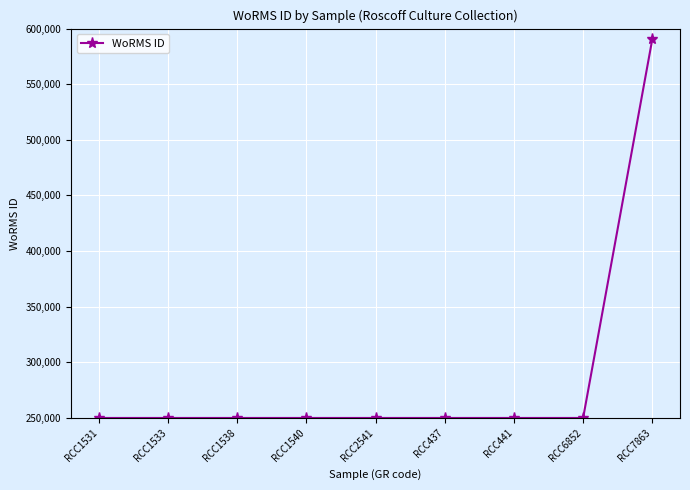

What position from the right is RCC2541?

5